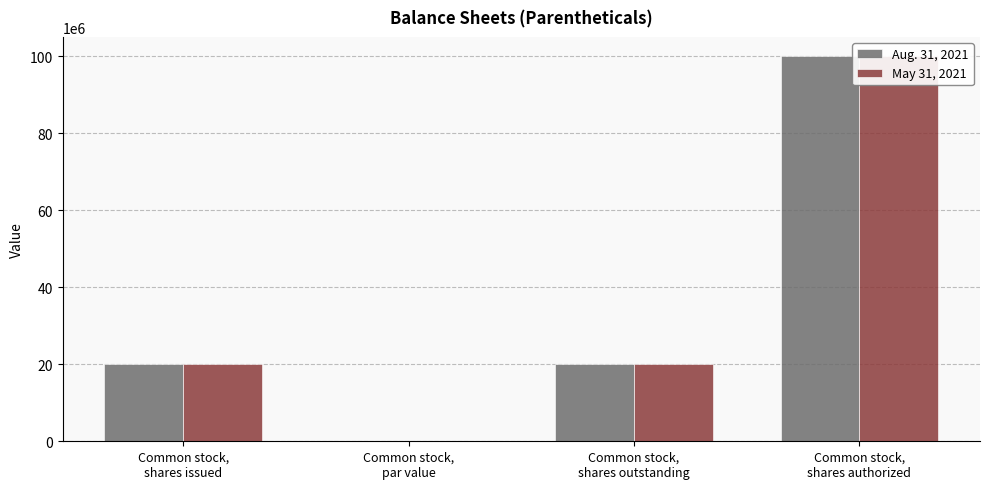

Reading right to left, list all the values displayed in this chart.

Aug. 31, 2021: Common stock,
shares authorized=100000000.0	Common stock,
shares outstanding=20000000.0	Common stock,
par value=0.0	Common stock,
shares issued=20000000.0
May 31, 2021: Common stock,
shares authorized=100000000.0	Common stock,
shares outstanding=20000000.0	Common stock,
par value=0.0	Common stock,
shares issued=20000000.0